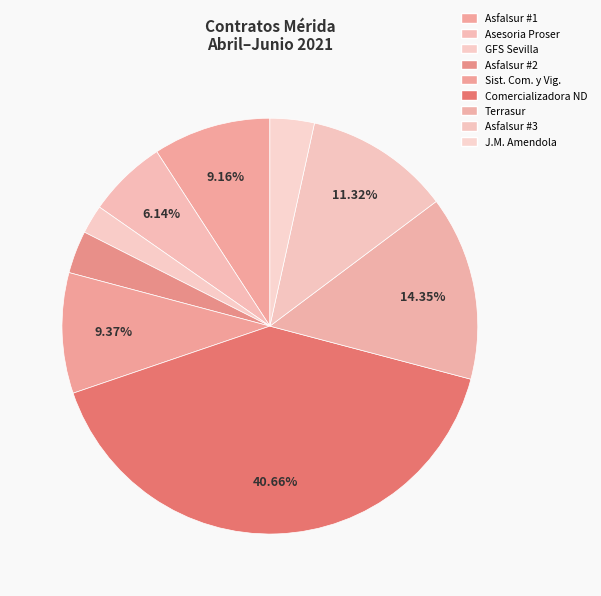

Does Asesoria Proser represent more than half of the total?

No